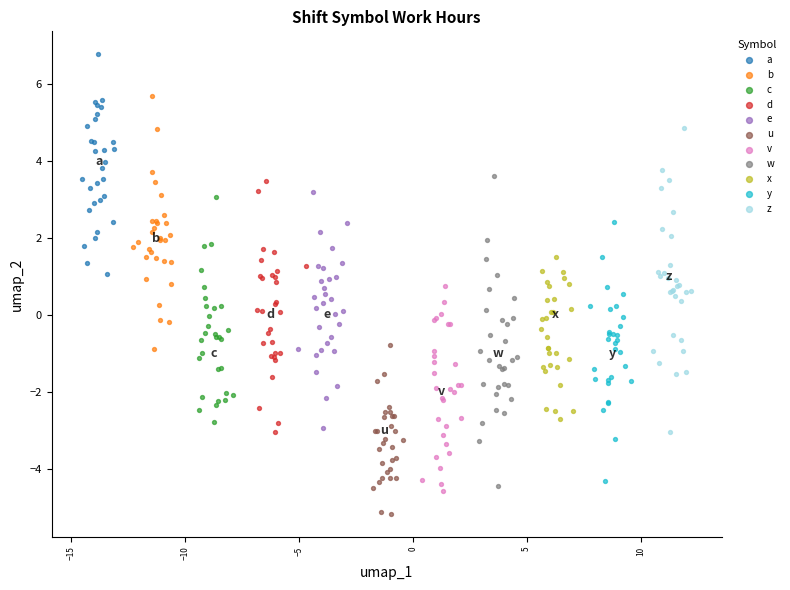

Which series has the widest spread of Y values?

w